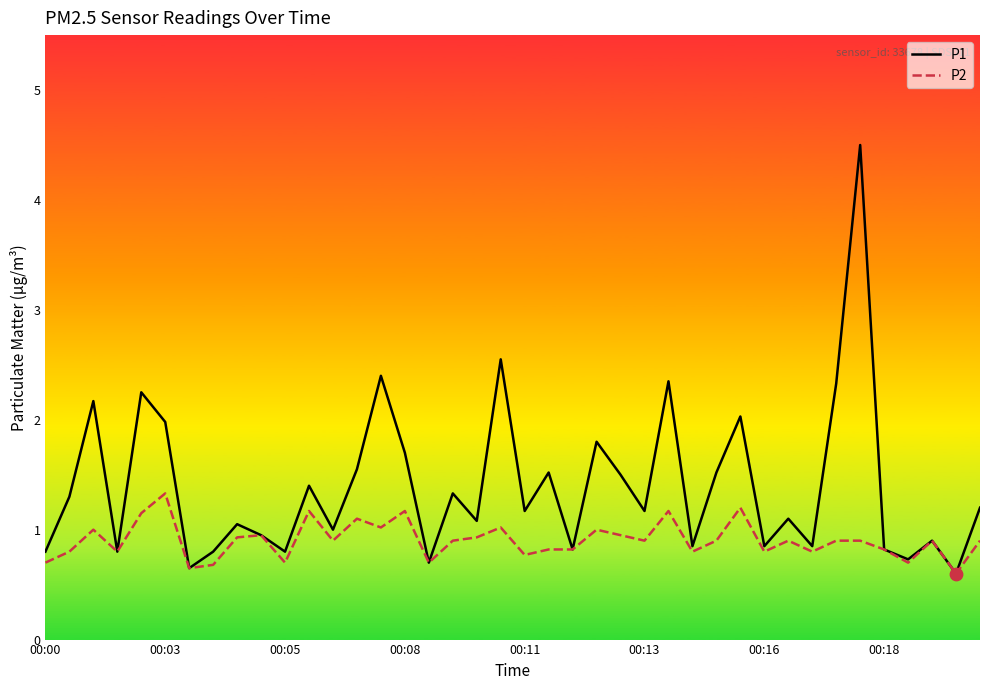

Which series has the widest spread of values?

P1